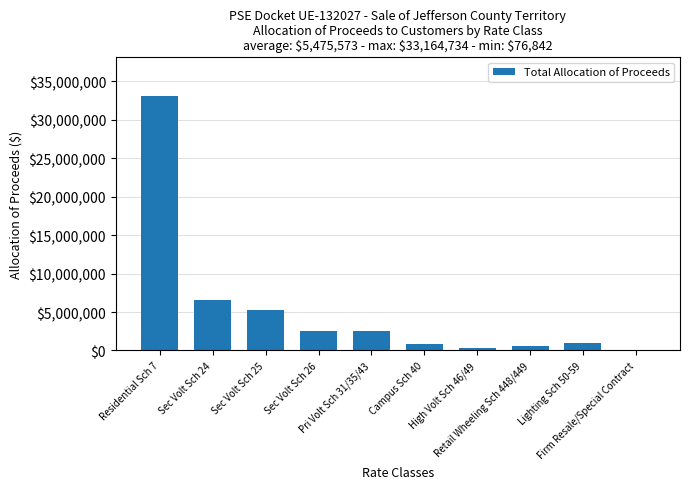

What is the sum of the values at Retail Wheeling Sch 448/449 and Residential Sch 7?

33757742.2